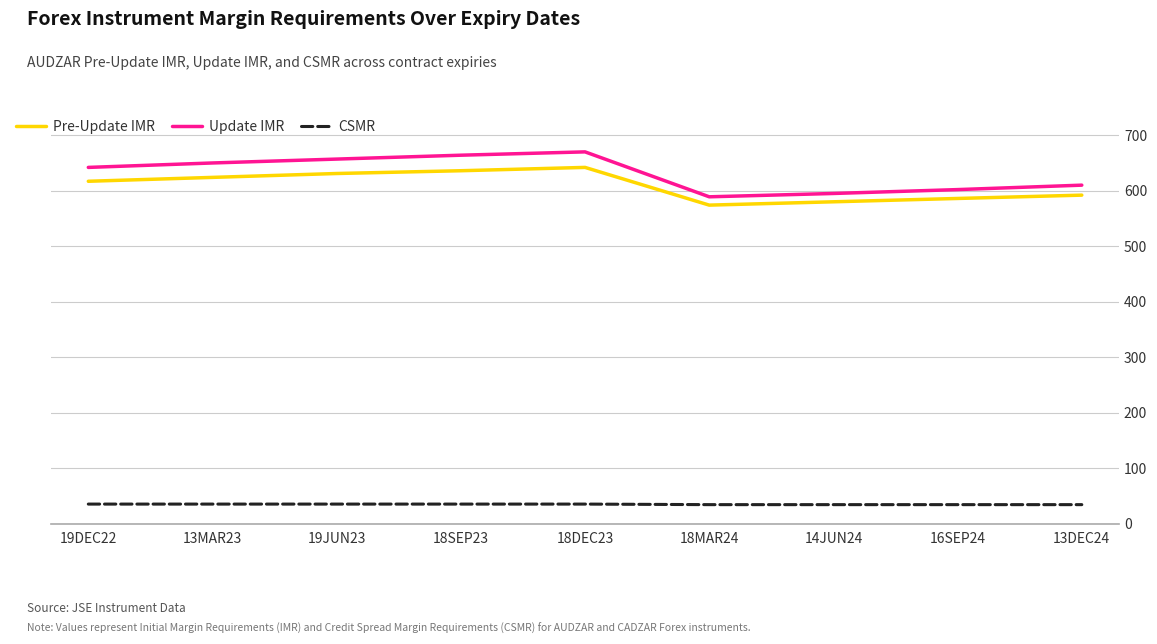

Which series has the widest spread of values?

Update IMR